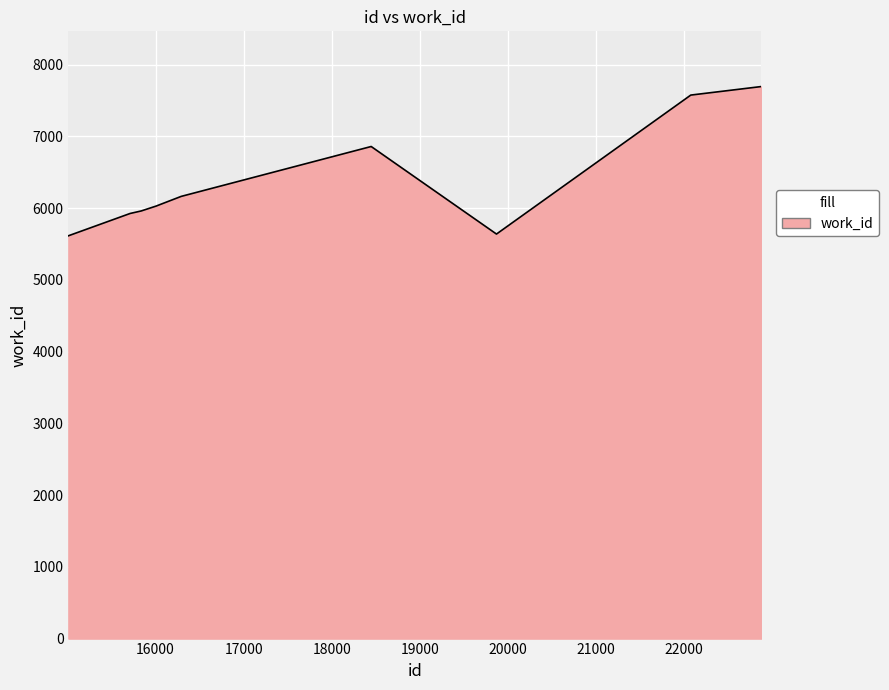

What is the average value?

6431